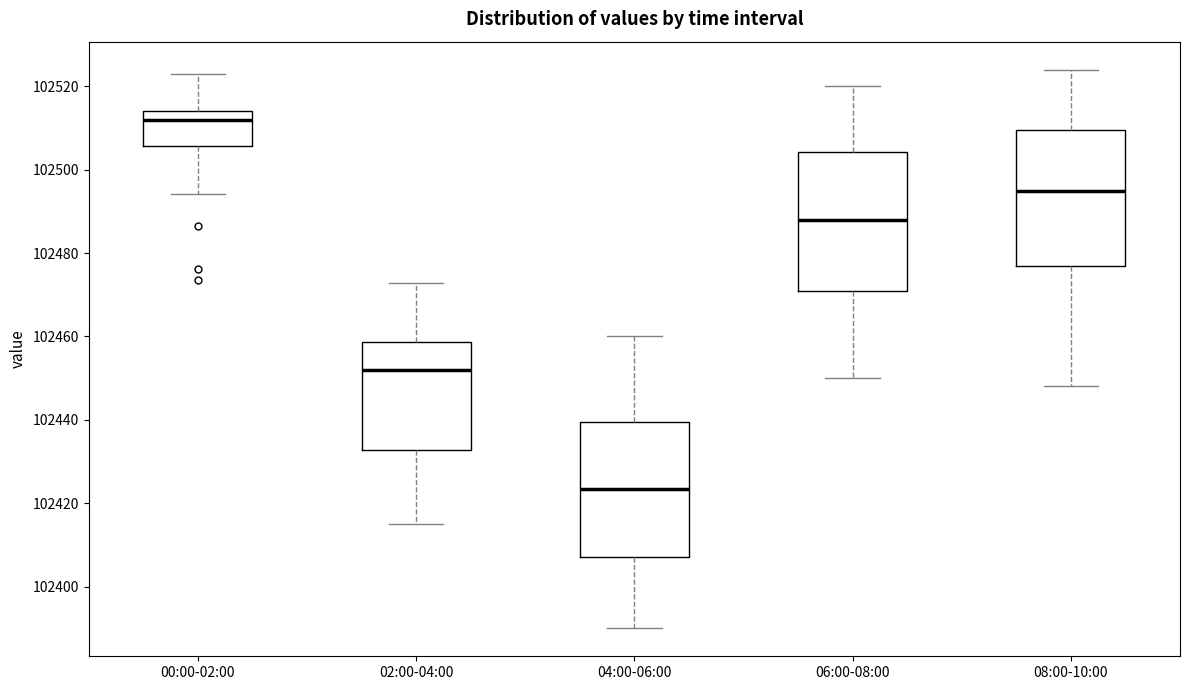

Reading left to right, transcribe this box plot: for each box, give where its median line is, the range the box spans, and where its two whiskers end, as read against the y-axis. The values are not printed on the chart, so give them approximately, as read against the axis.

00:00-02:00: median 102512, box 102506 to 102514, whiskers 102494 to 102522
02:00-04:00: median 102452, box 102432 to 102458, whiskers 102416 to 102472
04:00-06:00: median 102424, box 102408 to 102440, whiskers 102390 to 102460
06:00-08:00: median 102488, box 102472 to 102504, whiskers 102450 to 102520
08:00-10:00: median 102496, box 102478 to 102510, whiskers 102448 to 102524